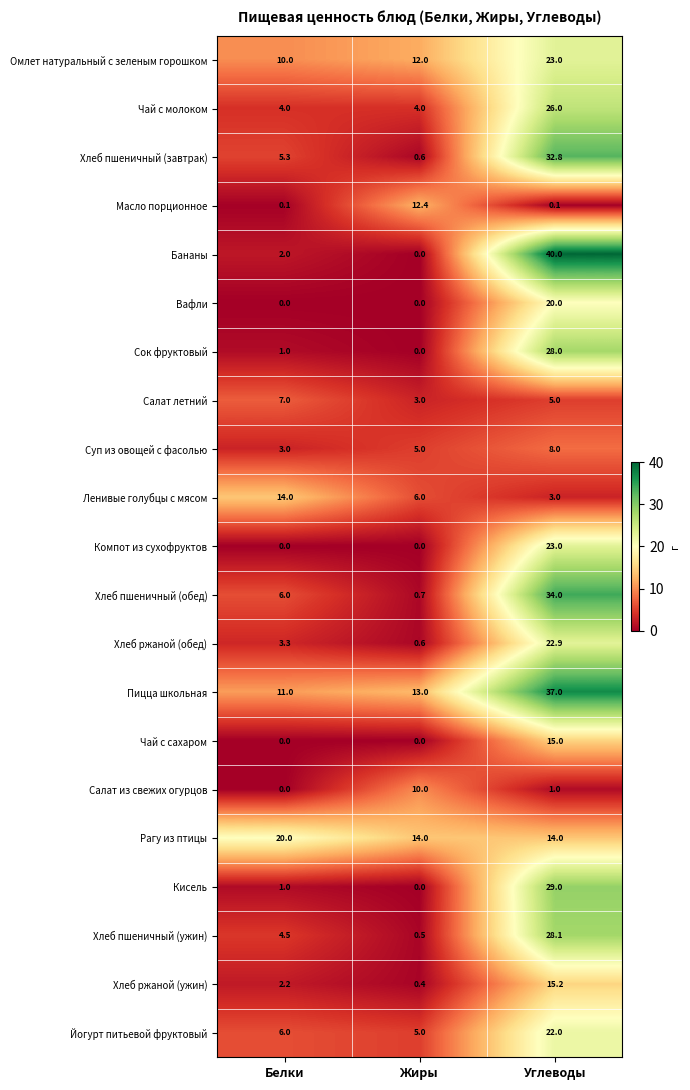

List the labels in order of Хлеб пшеничный (ужин) value, smallest first.

Жиры, Белки, Углеводы